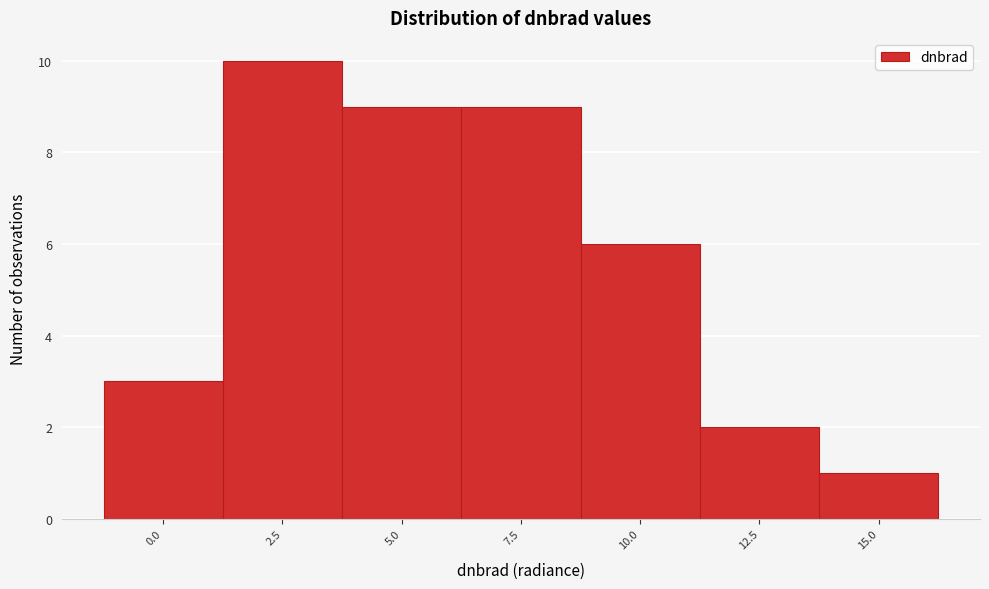

Reading left to right, list all the values displayed in this chart.

0.0=3	2.5=10	5.0=9	7.5=9	10.0=6	12.5=2	15.0=1